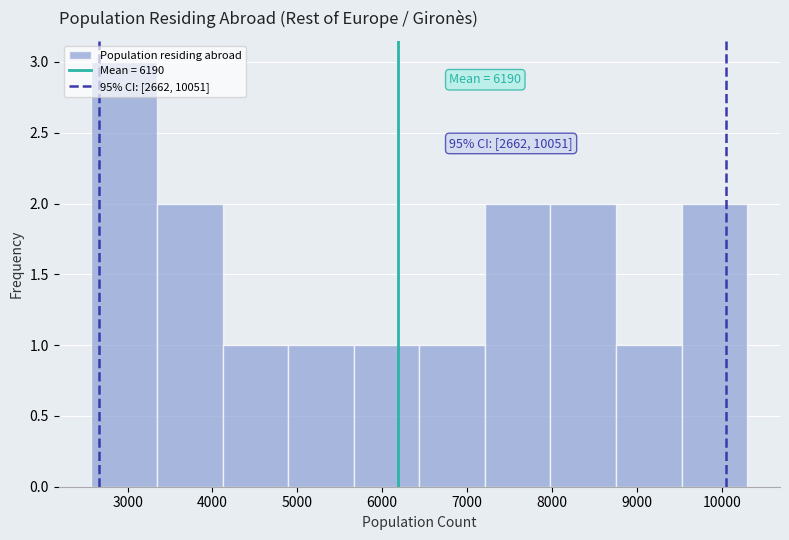

Which range on the x-axis has the tallest bar?

2600 to 3300